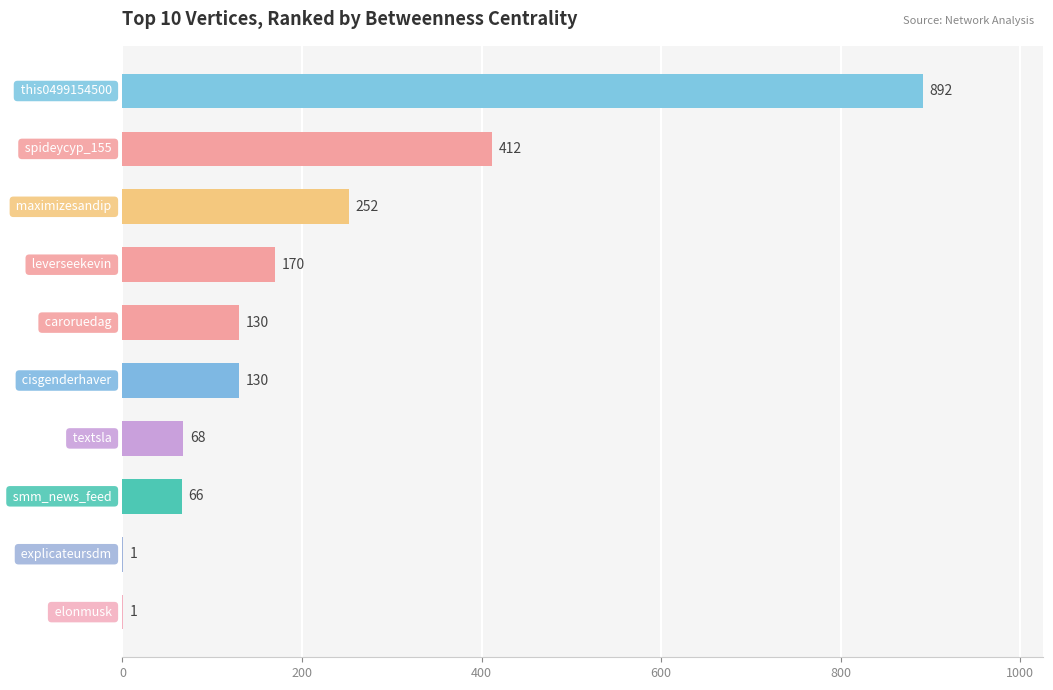

What is the sum of all values?

2122